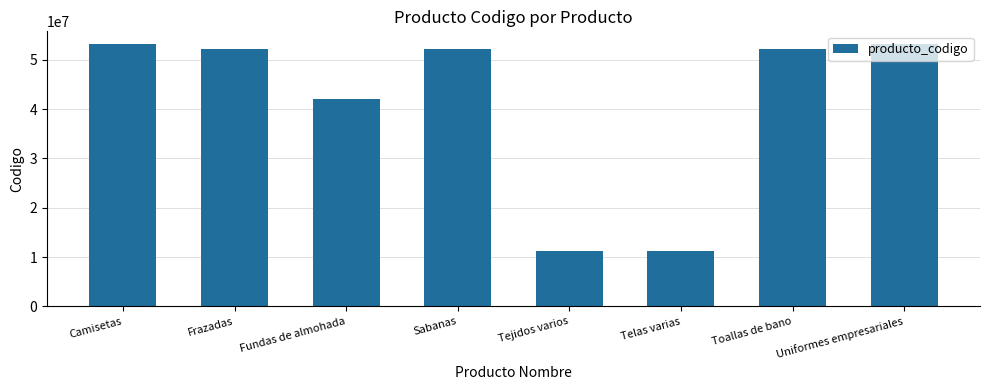

How many data points does each series have?

8